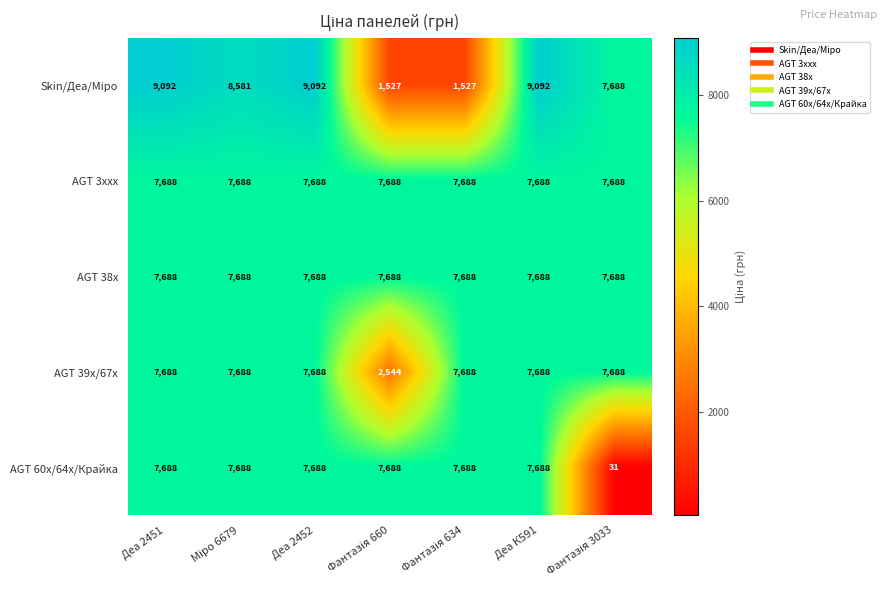

What is the difference between the second highest and minimum values in the AGT 39x/67x series?

5144